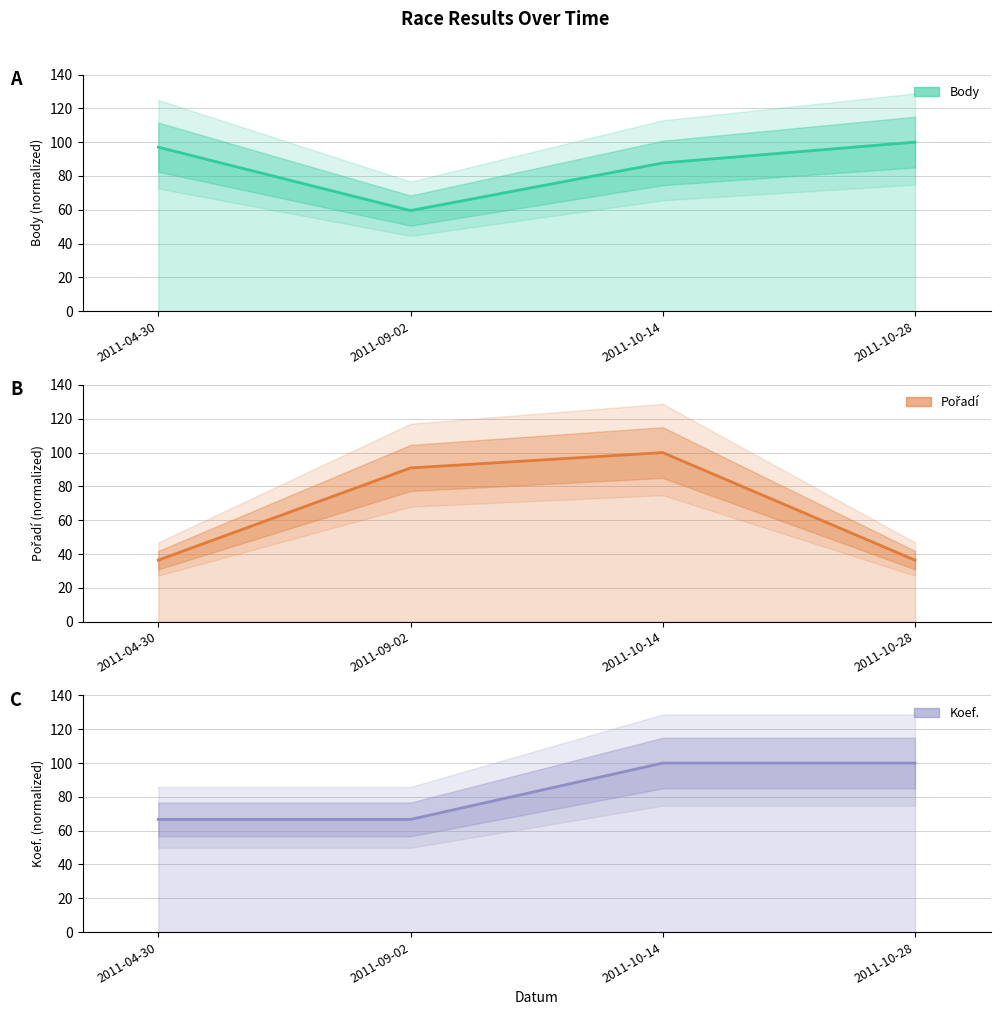

What position from the left is 2011-04-30?

1